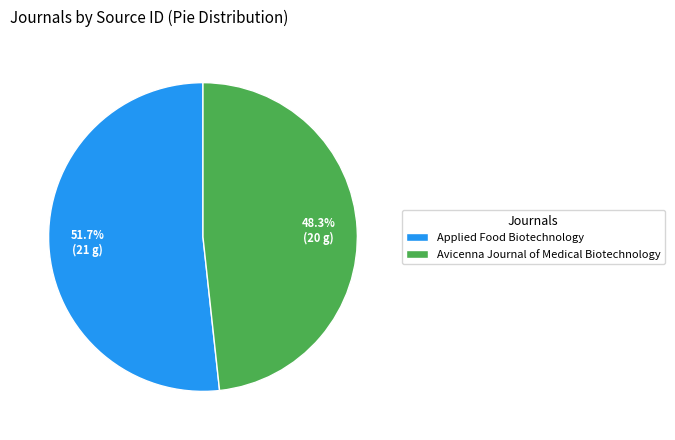

How much of the chart is everything except Avicenna Journal of Medical Biotechnology?

51.7%